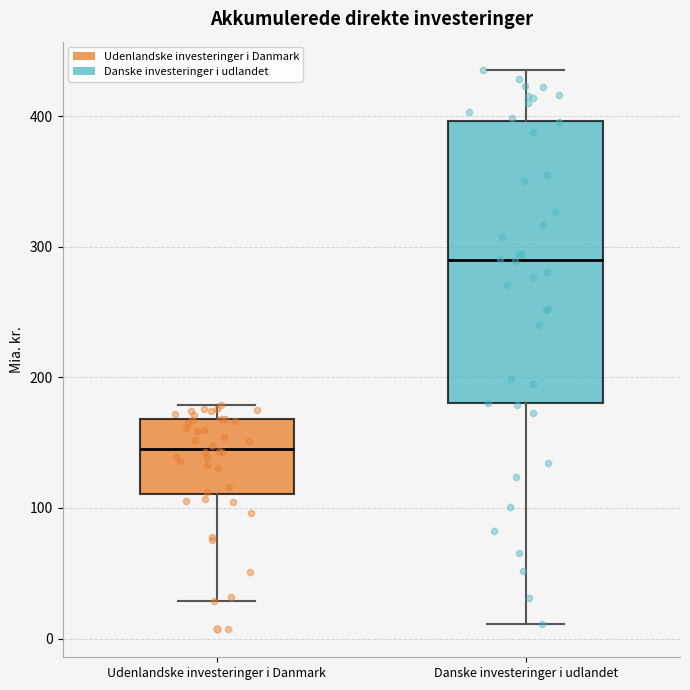

Which box is the tallest, from its lower edge to its upper edge?

Danske investeringer i udlandet